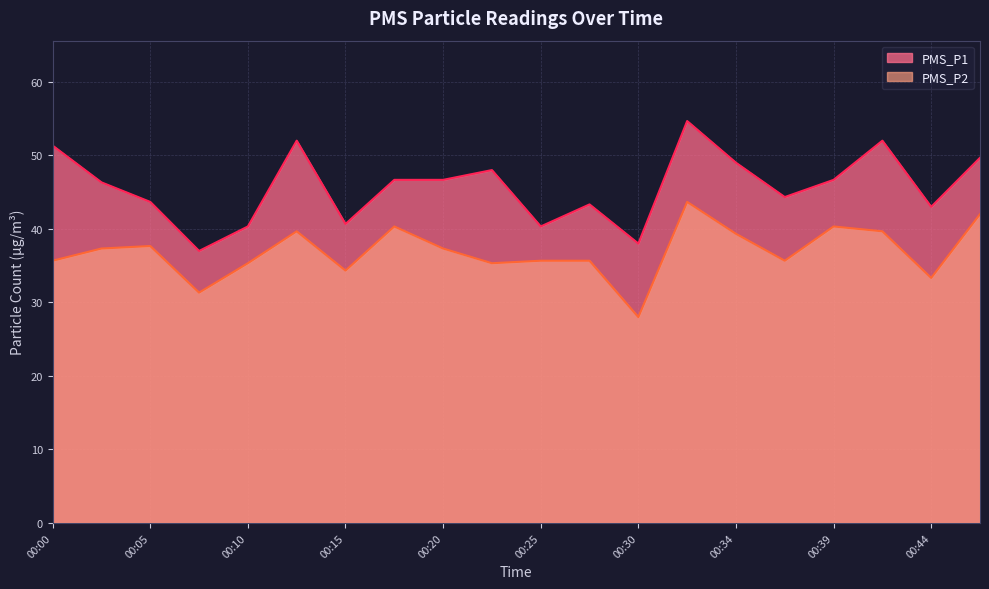

True or false: PMS_P2 and PMS_P1 intersect in this chart.

False